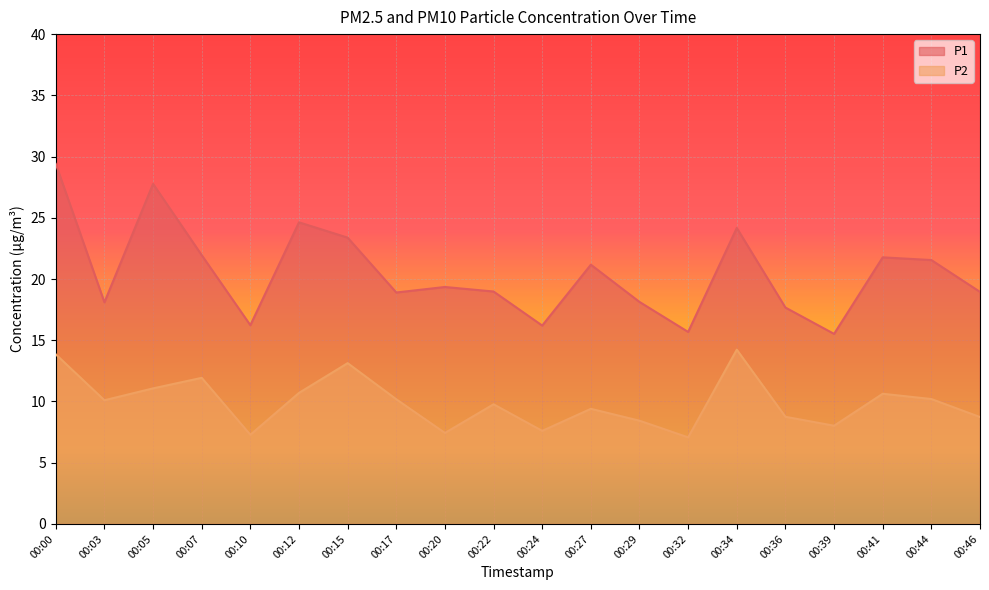

How many categories are shown in the chart?

20